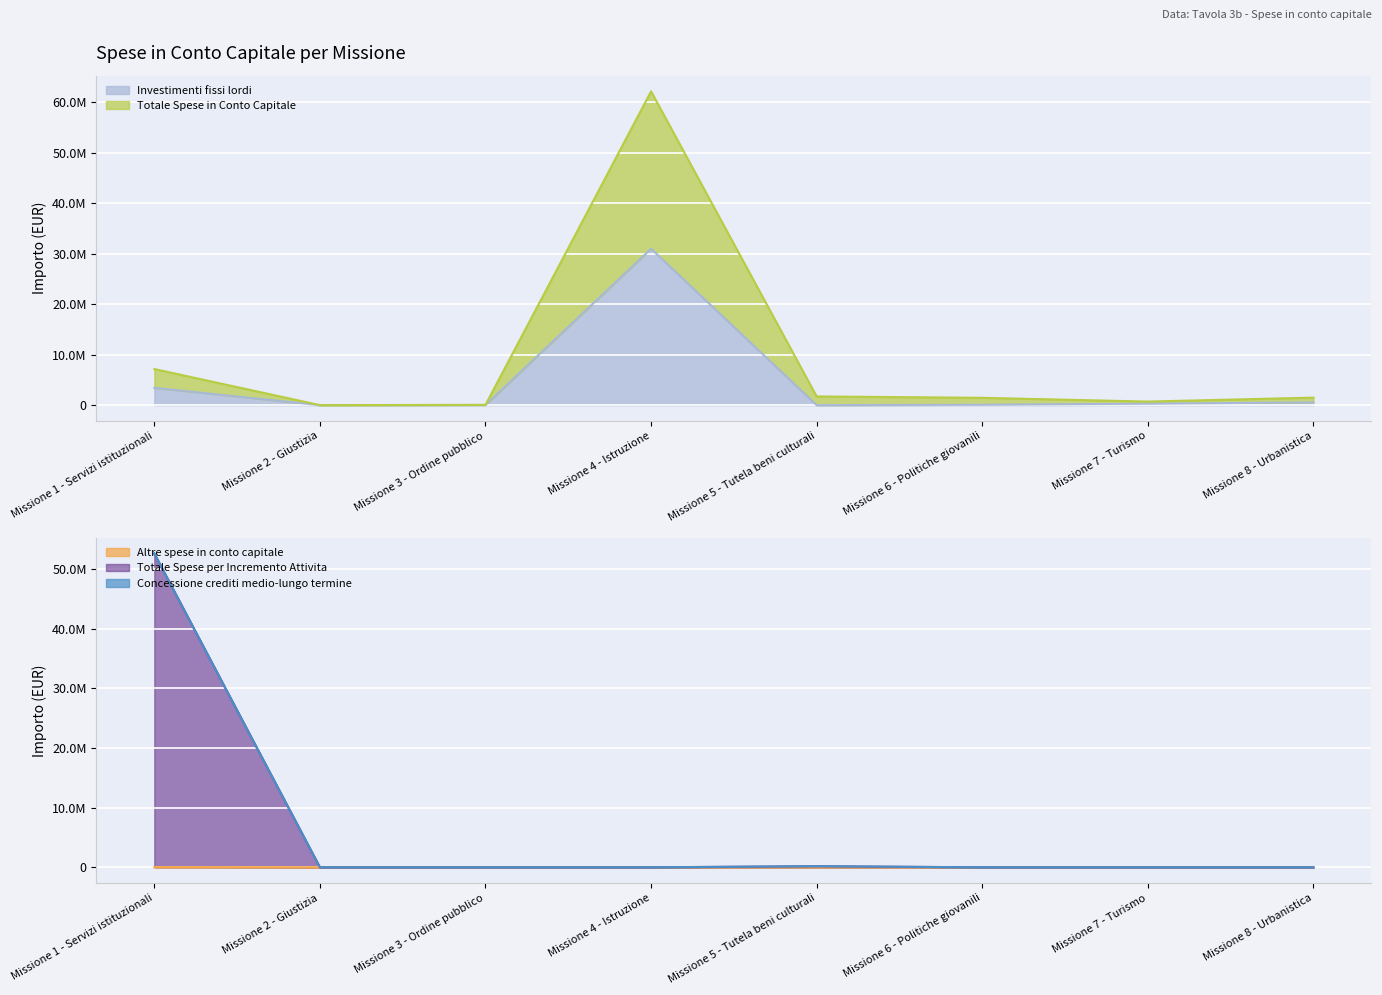

What is the difference between the Totale Spese in Conto Capitale values at Missione 5 - Tutela beni culturali and Missione 2 - Giustizia?

1722928.6